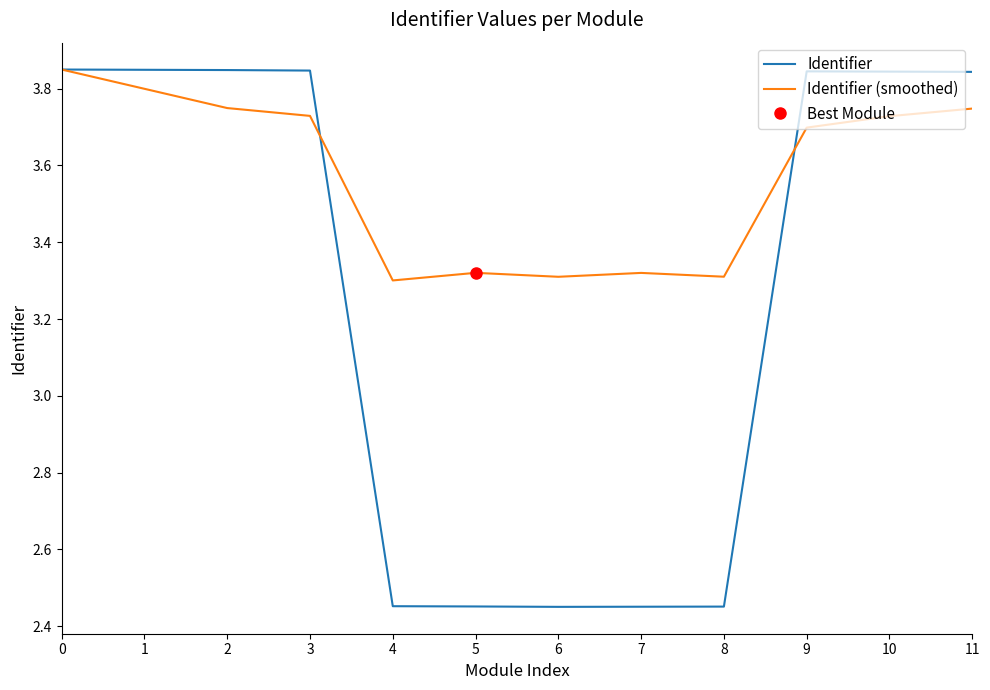

Reading right to left, transcribe all the data shown in this chart.

Identifier: 11=3.8	10=3.8	9=3.8	8=2.5	7=2.5	6=2.5	5=2.5	4=2.5	3=3.8	2=3.8	1=3.8	0=3.9
Identifier (smoothed): 11=3.7	10=3.7	9=3.7	8=3.3	7=3.3	6=3.3	5=3.3	4=3.3	3=3.7	2=3.7	1=3.8	0=3.9